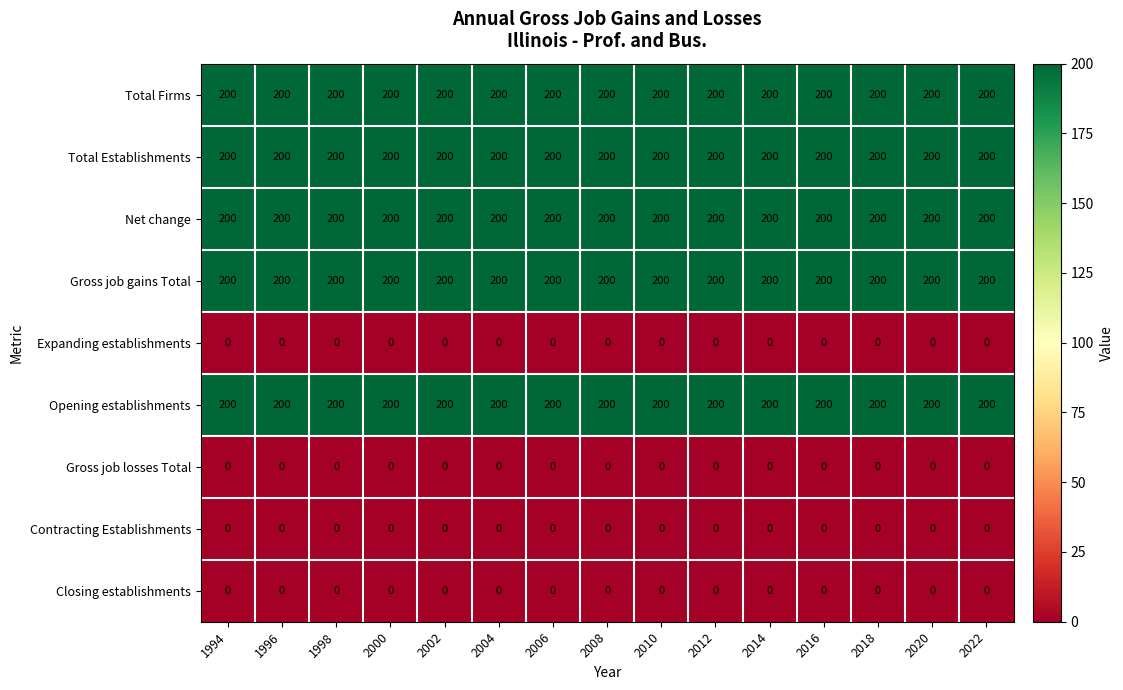

Is the value of Gross job losses Total at 2022 greater than the value of Net change at 1996?

No